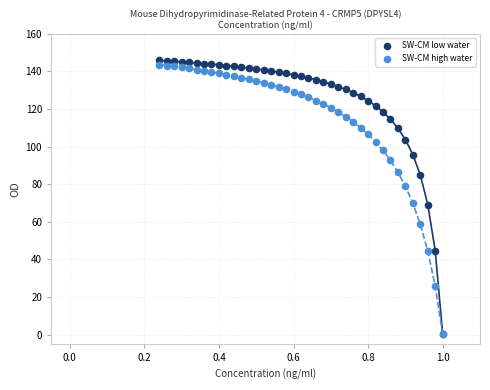

What are all the series names shown in the legend?

SW-CM low water, SW-CM high water